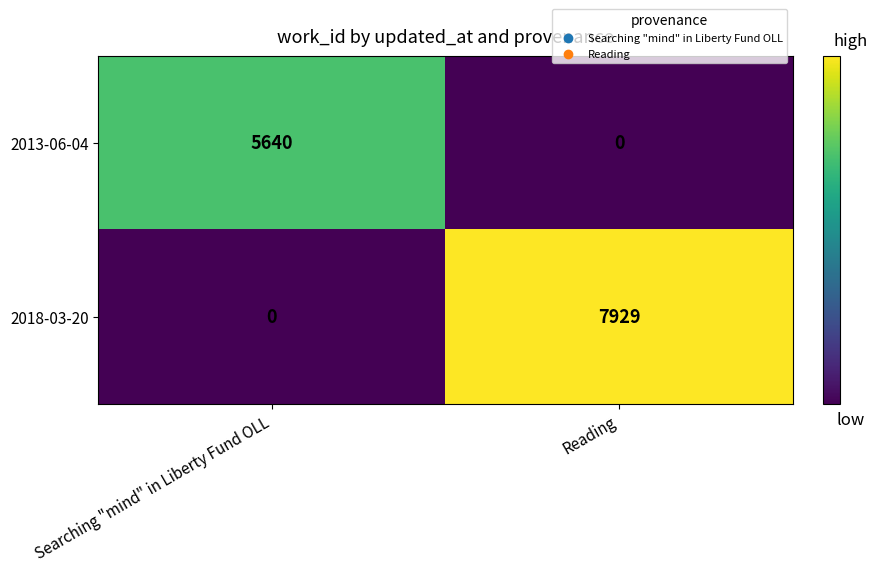

Is it true that 2018-03-20 equals 7929 at Reading?

True